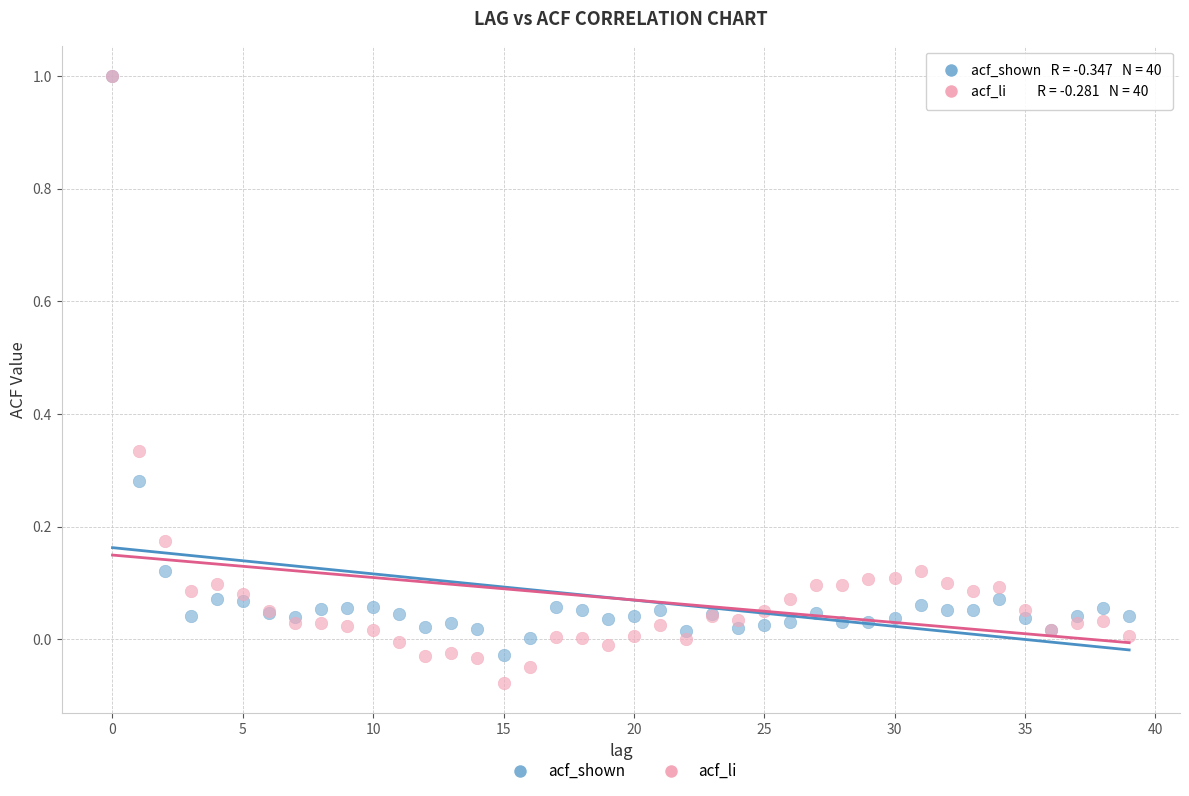

What are all the series names shown in the legend?

acf_shown, acf_li